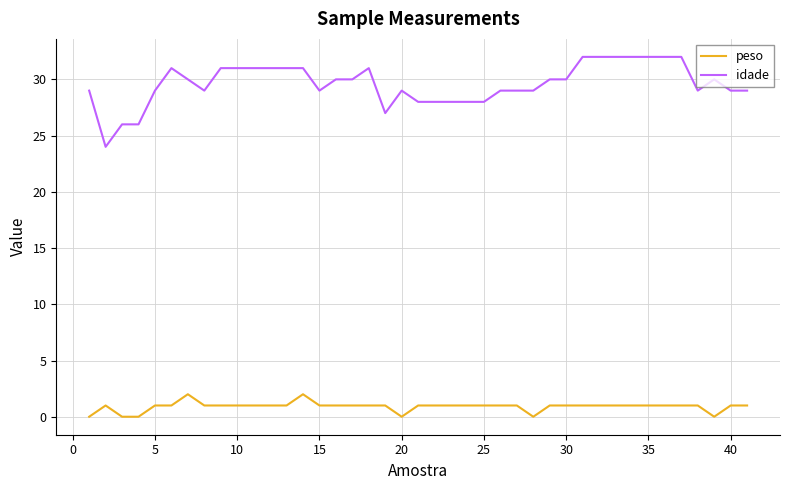

Which series has the largest range (max minus min)?

idade